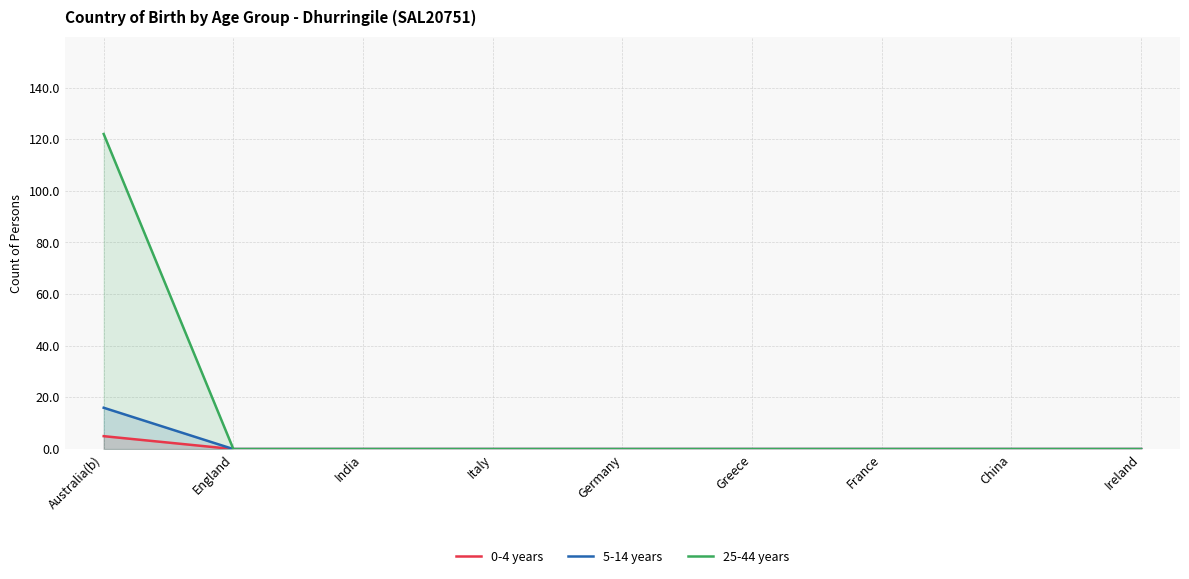

Which series has the largest range (max minus min)?

25-44 years